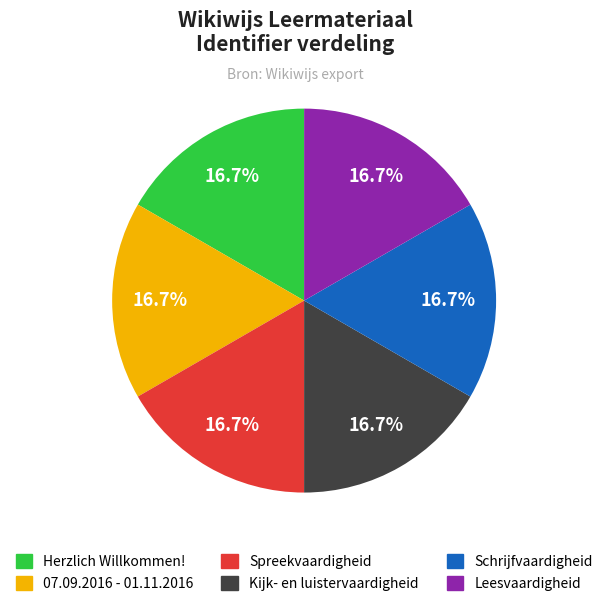

To the nearest percent, what portion does Herzlich Willkommen! represent?

17%